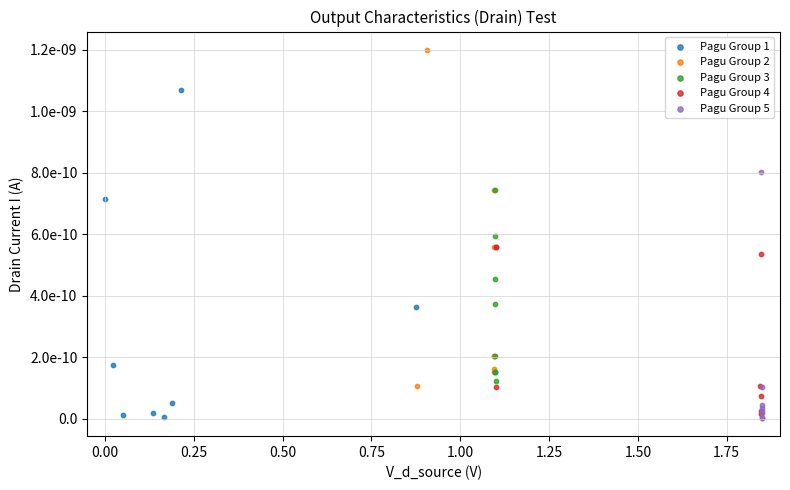

What are all the series names shown in the legend?

Pagu Group 1, Pagu Group 2, Pagu Group 3, Pagu Group 4, Pagu Group 5